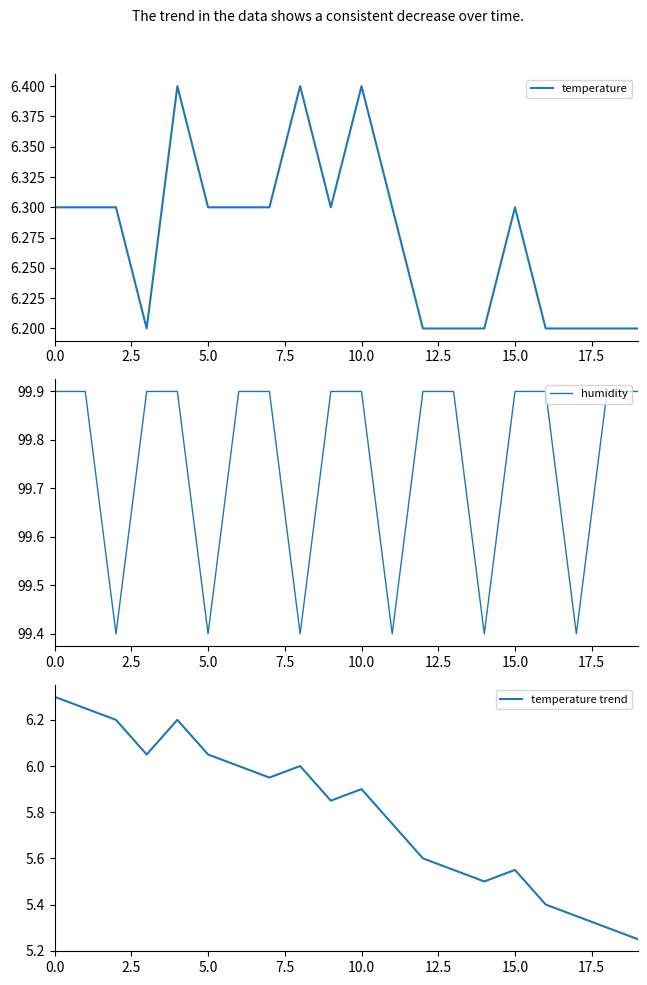

What is the minimum value for temperature trend?

5.2